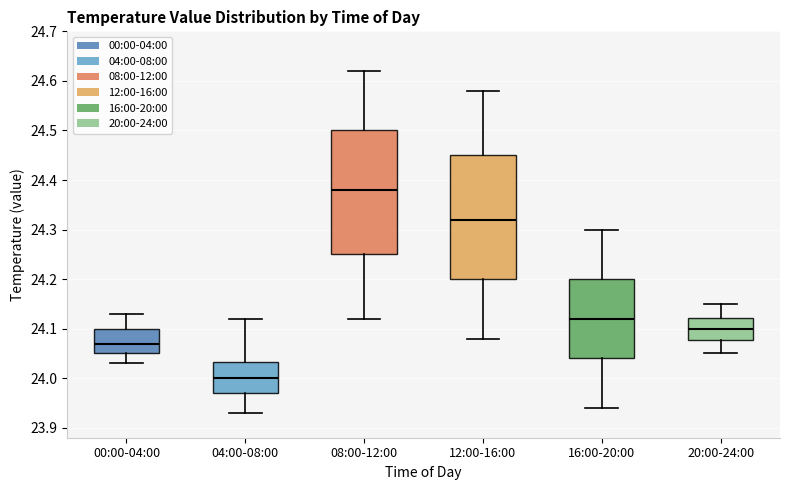

Reading left to right, transcribe this box plot: for each box, give where its median line is, the range the box spans, and where its two whiskers end, as read against the y-axis. The values are not printed on the chart, so give them approximately, as read against the axis.

00:00-04:00: median 24.07, box 24.05 to 24.10, whiskers 24.03 to 24.13
04:00-08:00: median 24.00, box 23.97 to 24.03, whiskers 23.93 to 24.12
08:00-12:00: median 24.38, box 24.25 to 24.50, whiskers 24.12 to 24.62
12:00-16:00: median 24.32, box 24.20 to 24.45, whiskers 24.08 to 24.58
16:00-20:00: median 24.12, box 24.04 to 24.20, whiskers 23.94 to 24.30
20:00-24:00: median 24.10, box 24.08 to 24.12, whiskers 24.05 to 24.15